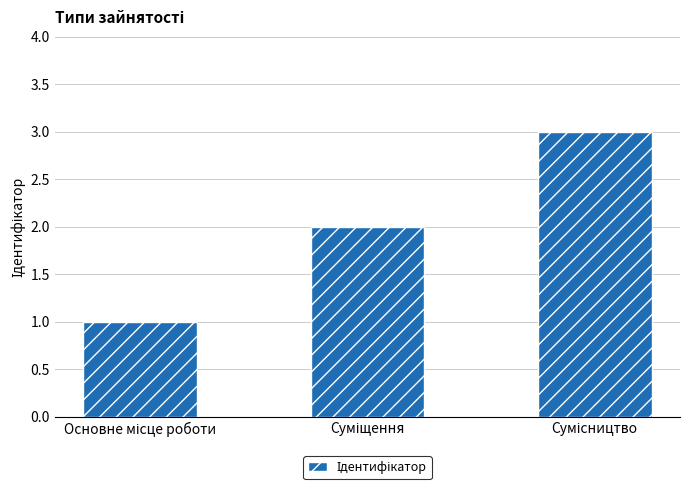

What is the greatest value displayed?

3